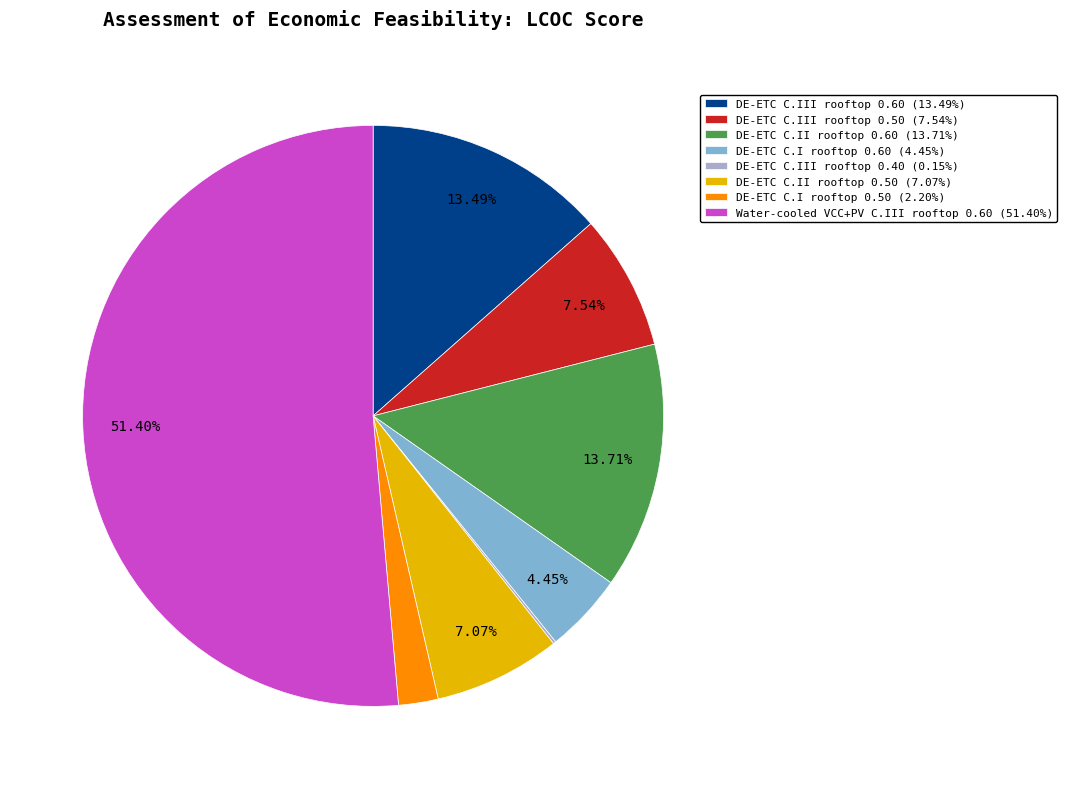

What is the ratio of the value at DE-ETC C.I rooftop 0.60 (4.45%) to the value at DE-ETC C.I rooftop 0.50 (2.20%)?

2.0